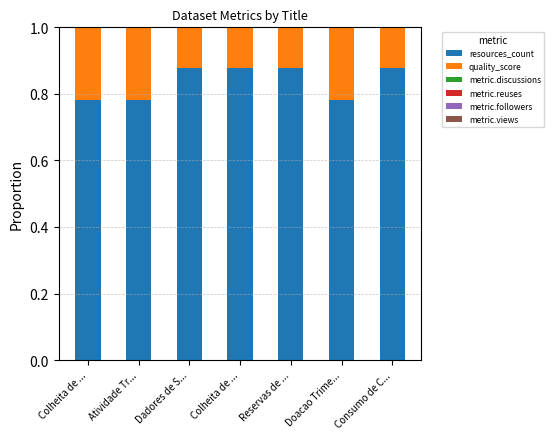

Between Reservas de ... and Consumo de C..., which series saw the biggest shift?

resources_count